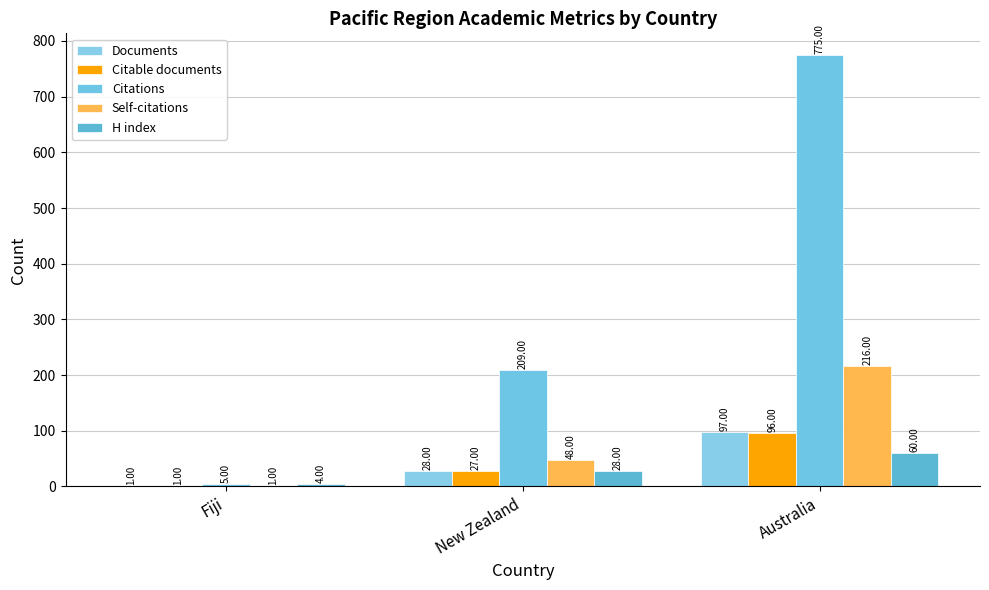

Is it true that Self-citations equals 216 at Australia?

True